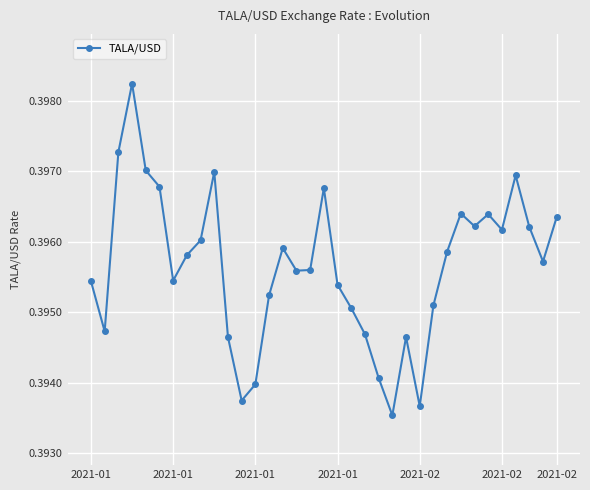

How many points are lower than both their immediate neighbors (excluding endpoints)?

9